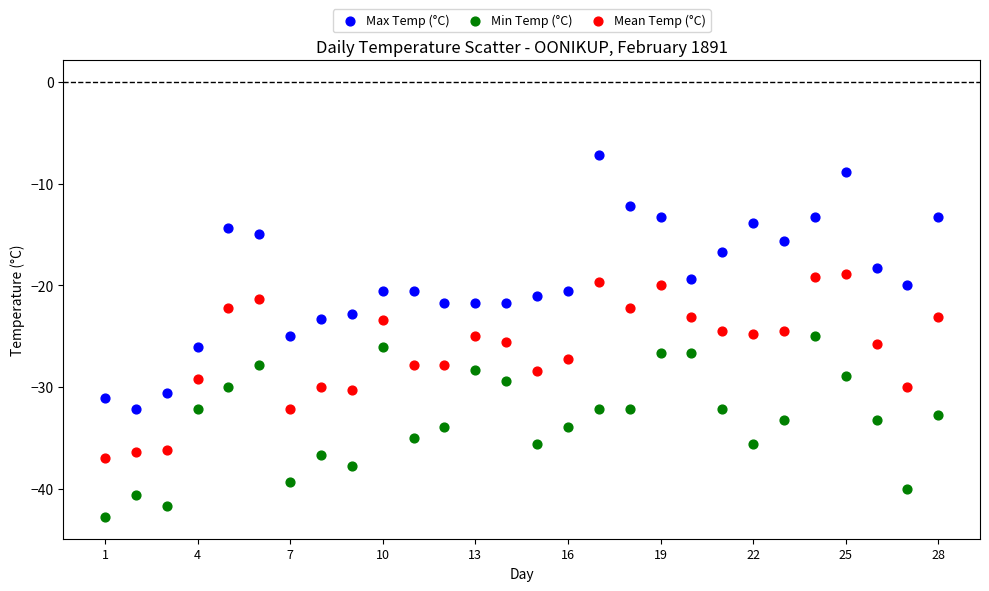

Across all data points, what is the range of Y values (max minus min)?

35.6